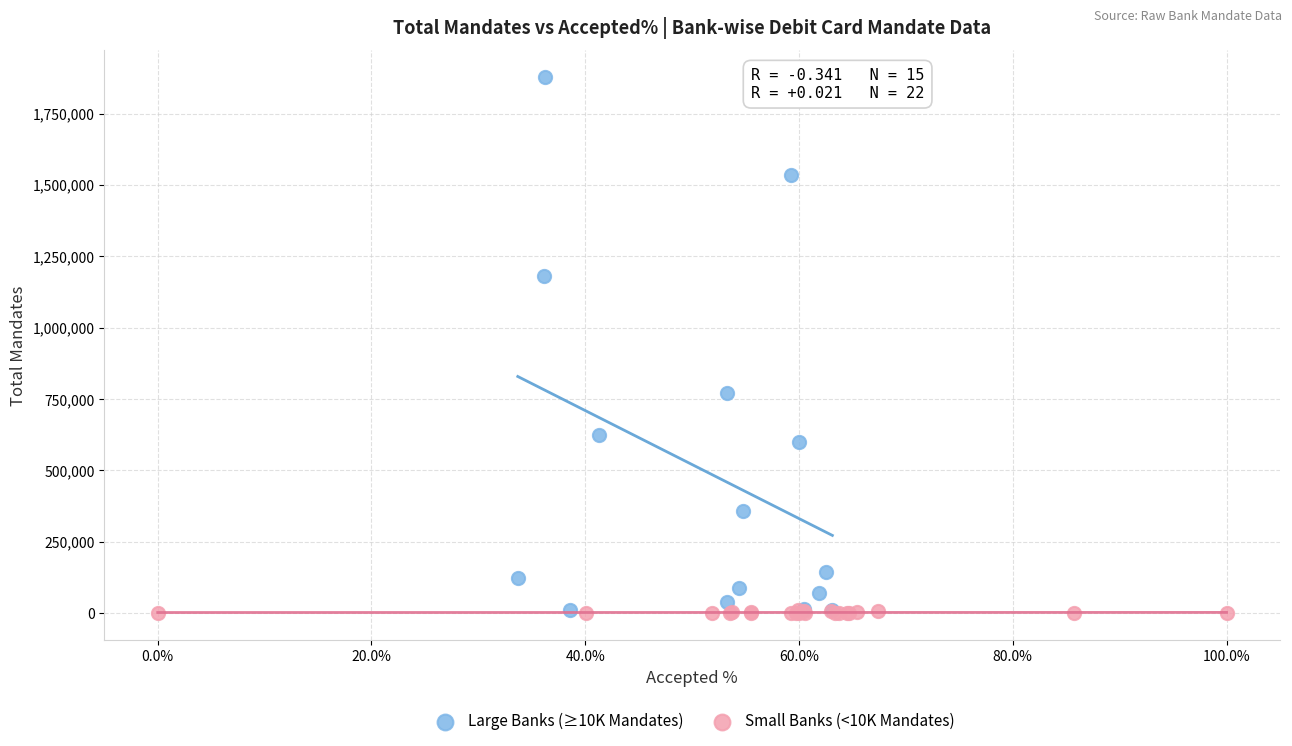

Which series has the largest Y range (max minus min)?

Large Banks (≥10K Mandates)